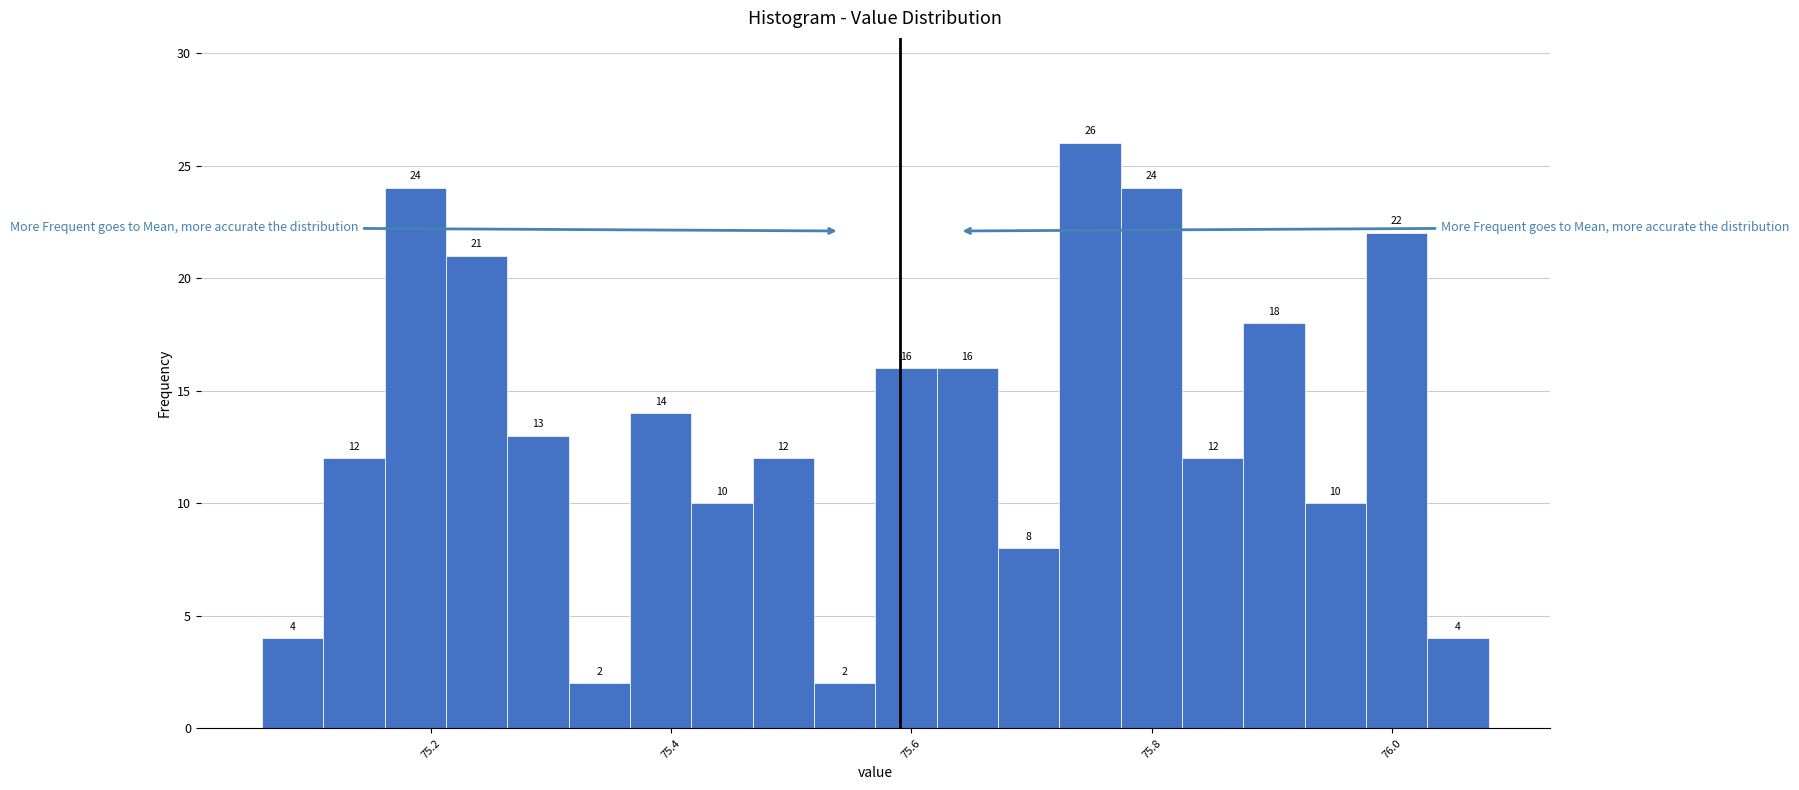

Read against the x-axis, roughly where is the centre of the tallest bar?

75.74